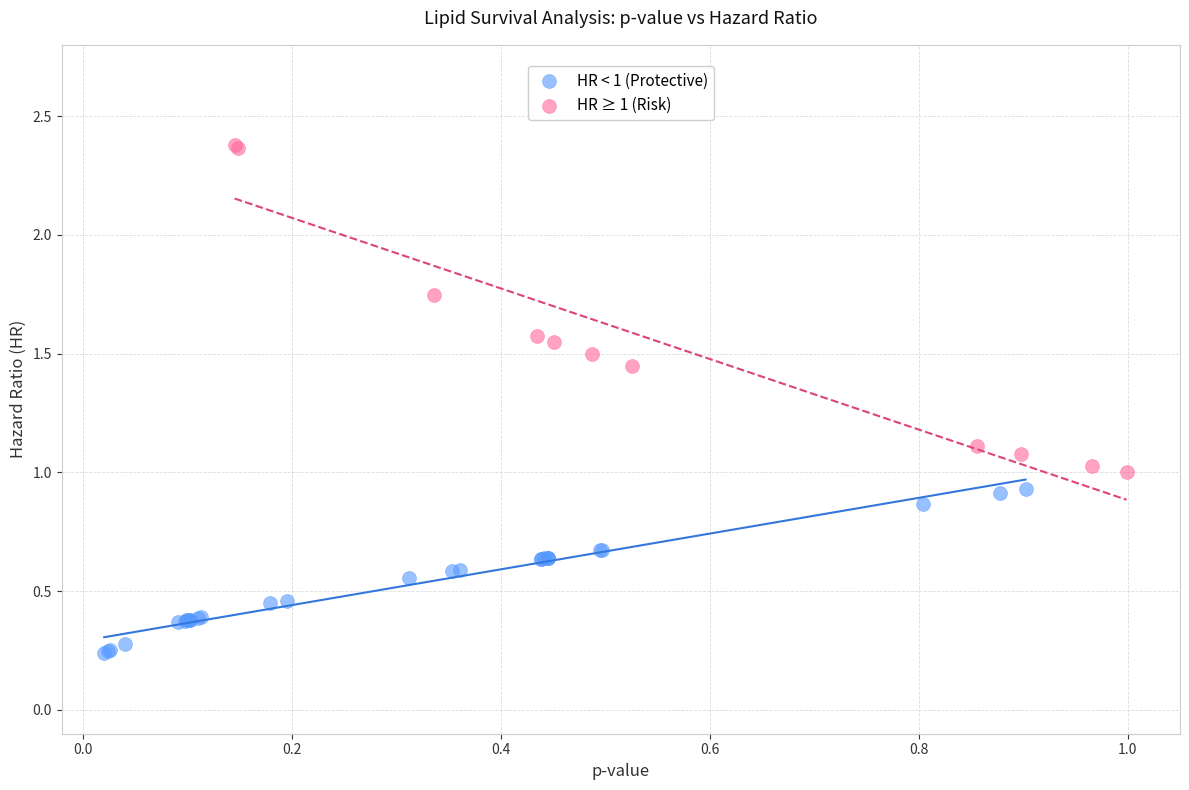

Which series contains the highest Y value?

HR ≥ 1 (Risk)